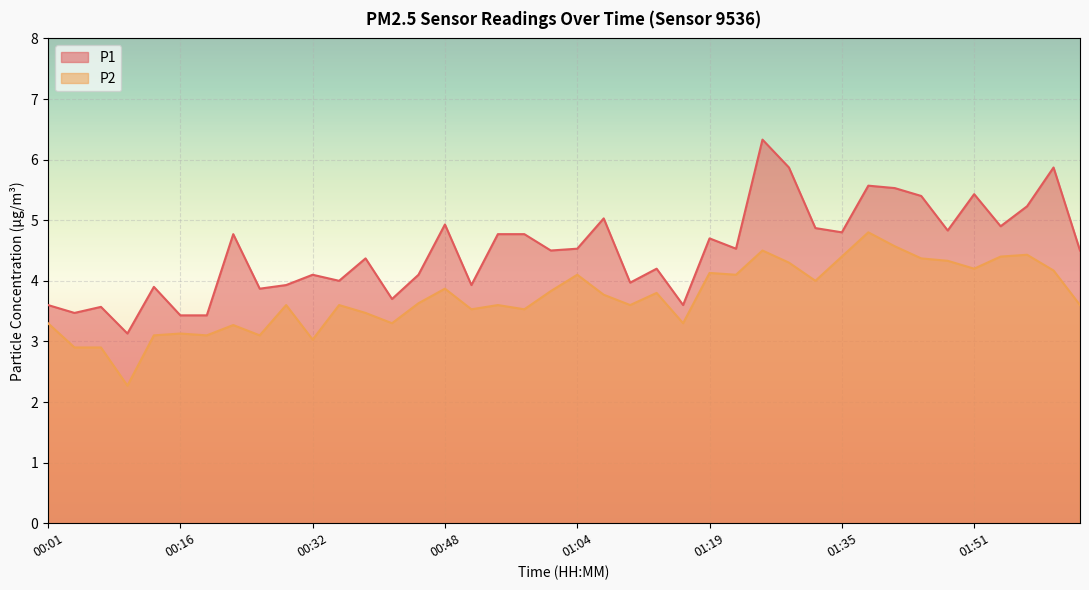

True or false: P2 and P1 cross at least once.

False